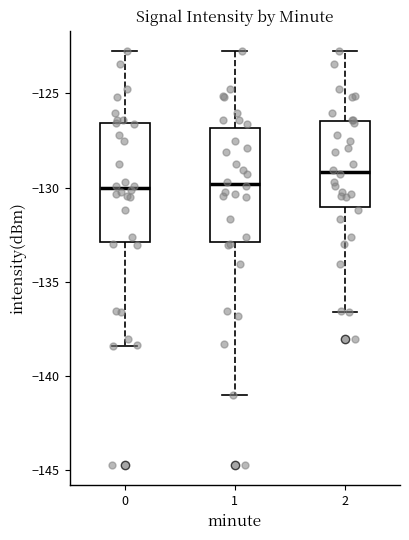

Where does the median line of the box at x = 0 sit on the y-axis? The values are not printed on the chart, so give them approximately, as read against the axis.

-130.0